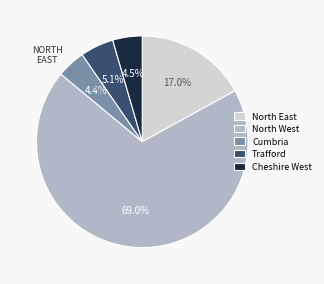

The North West slice represents 58% of the pie. True or false?

False